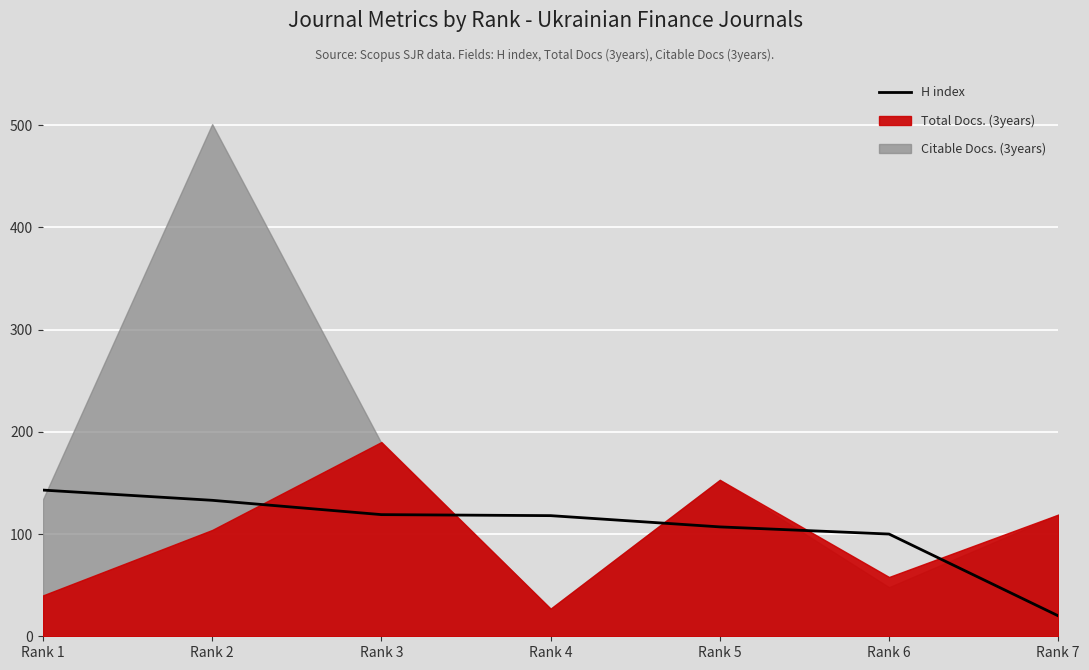

The value at Rank 1 is 251. True or false?

False